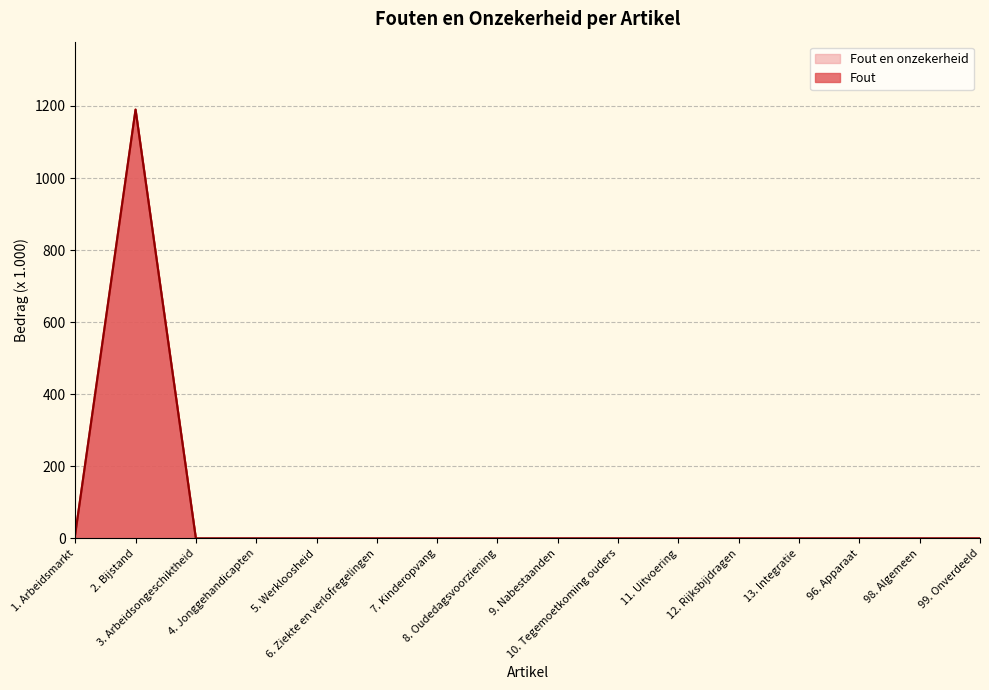

True or false: Fout en onzekerheid and Fout intersect in this chart.

False